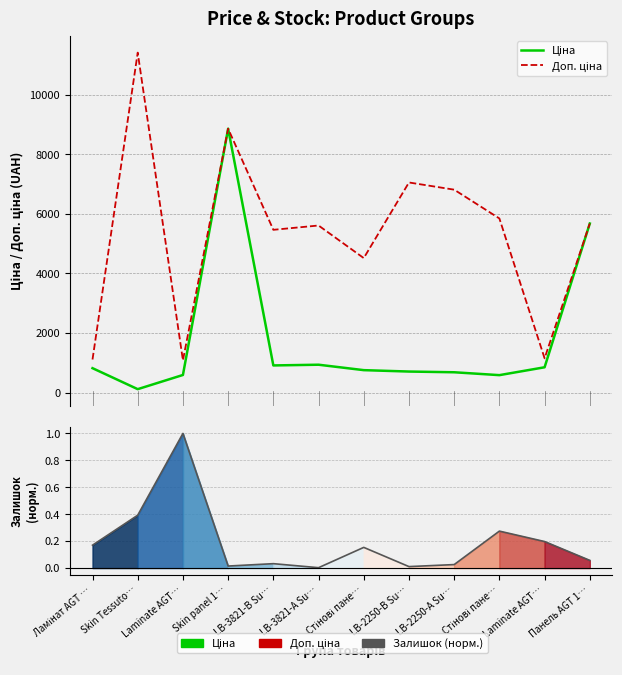

What is the maximum value shown in the chart?

11410.0